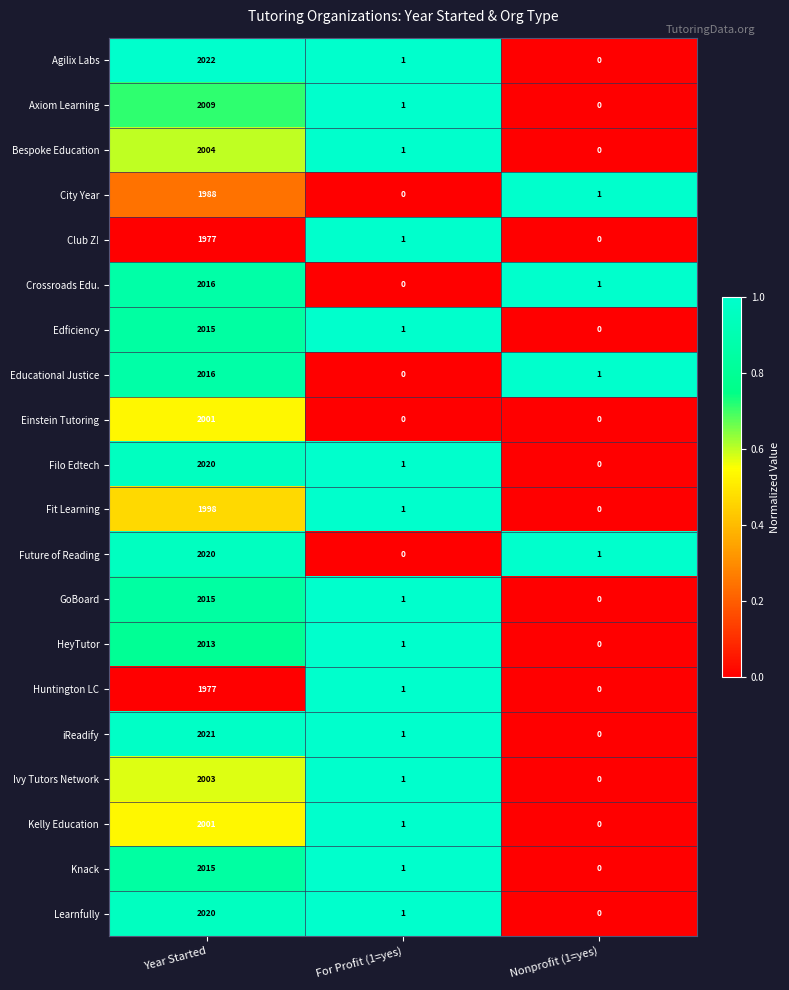

At which category does the chart reach its peak across all series?

Year Started